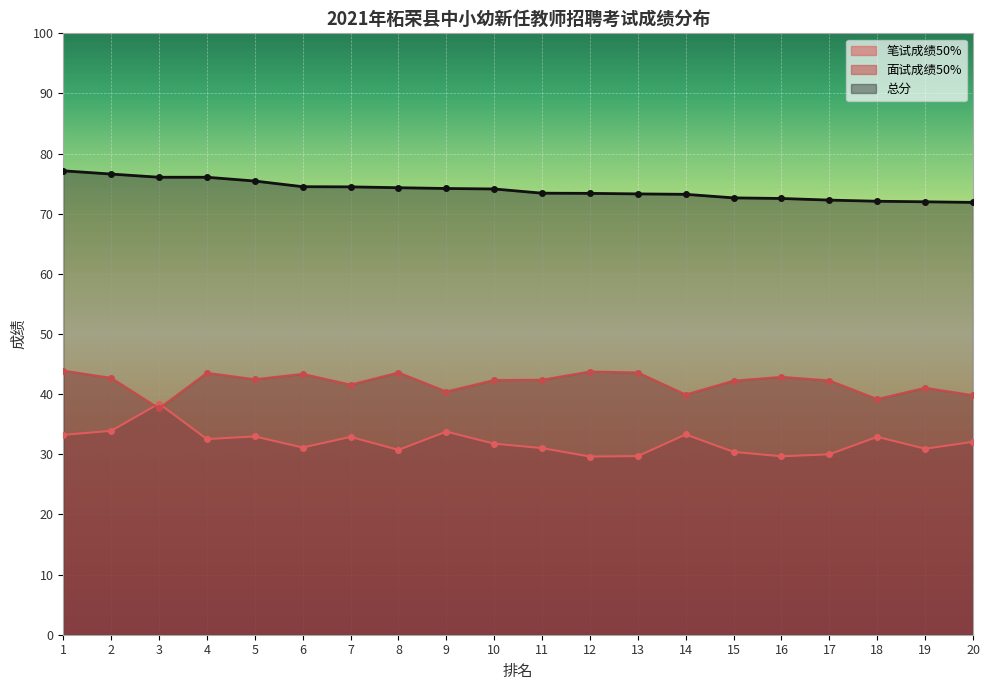

How many data points in 面试成绩50% are above 42?

13